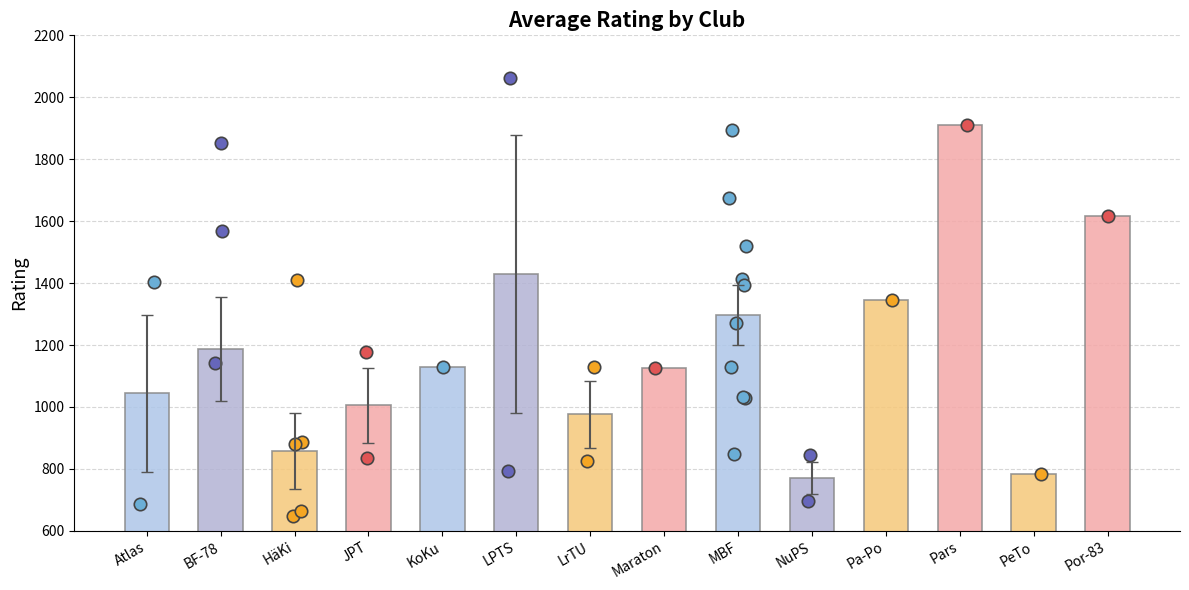

Which has a higher value, BF-78 or HäKi?

BF-78